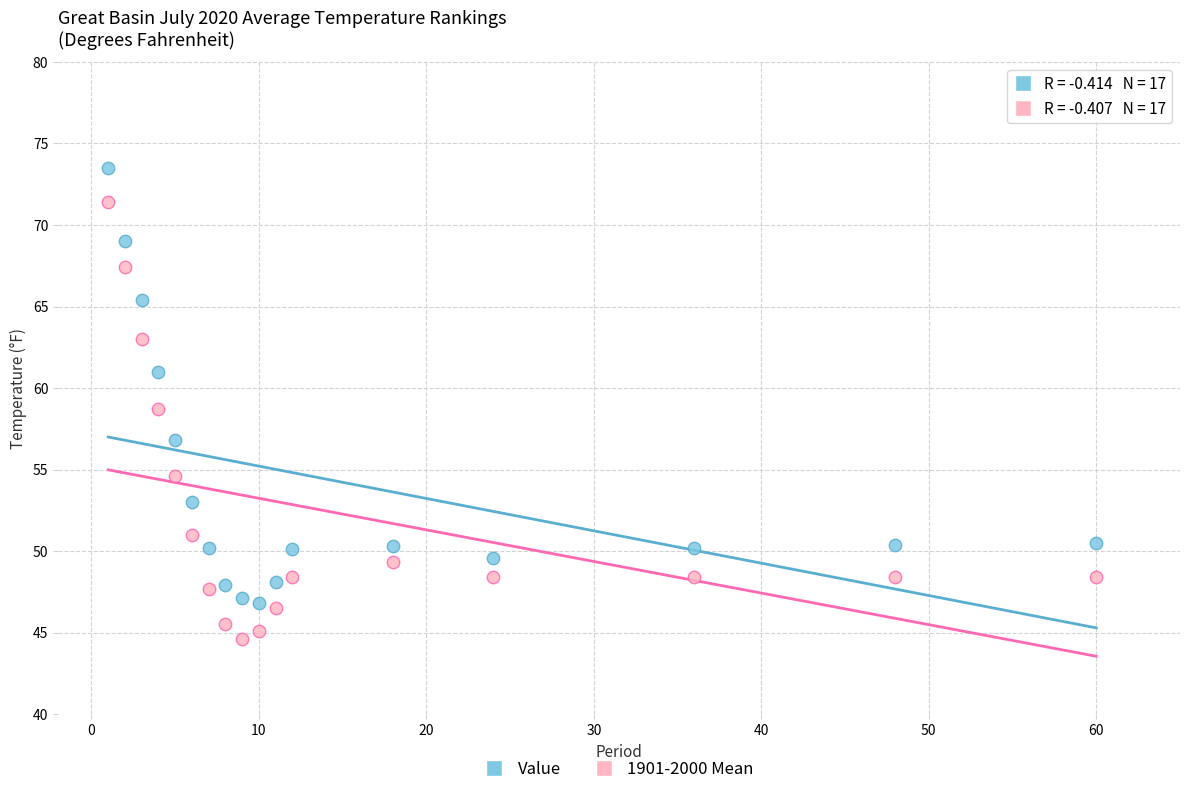

Which series reaches the minimum Y coordinate?

1901-2000 Mean